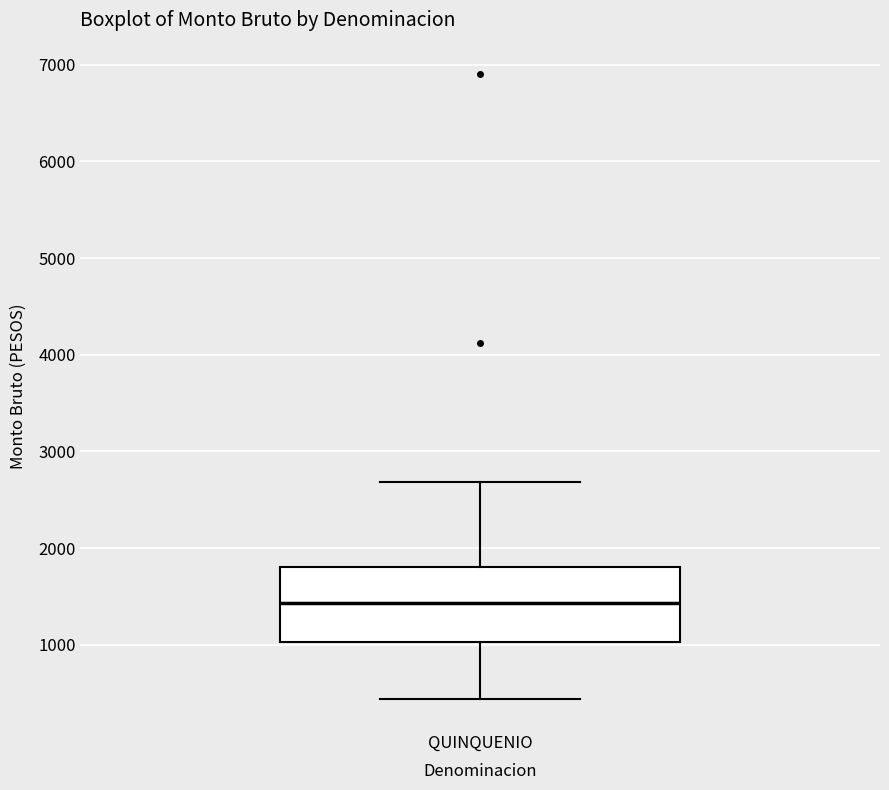

Where does the lower whisker of the box for QUINQUENIO end on the y-axis? The values are not printed on the chart, so give them approximately, as read against the axis.

400